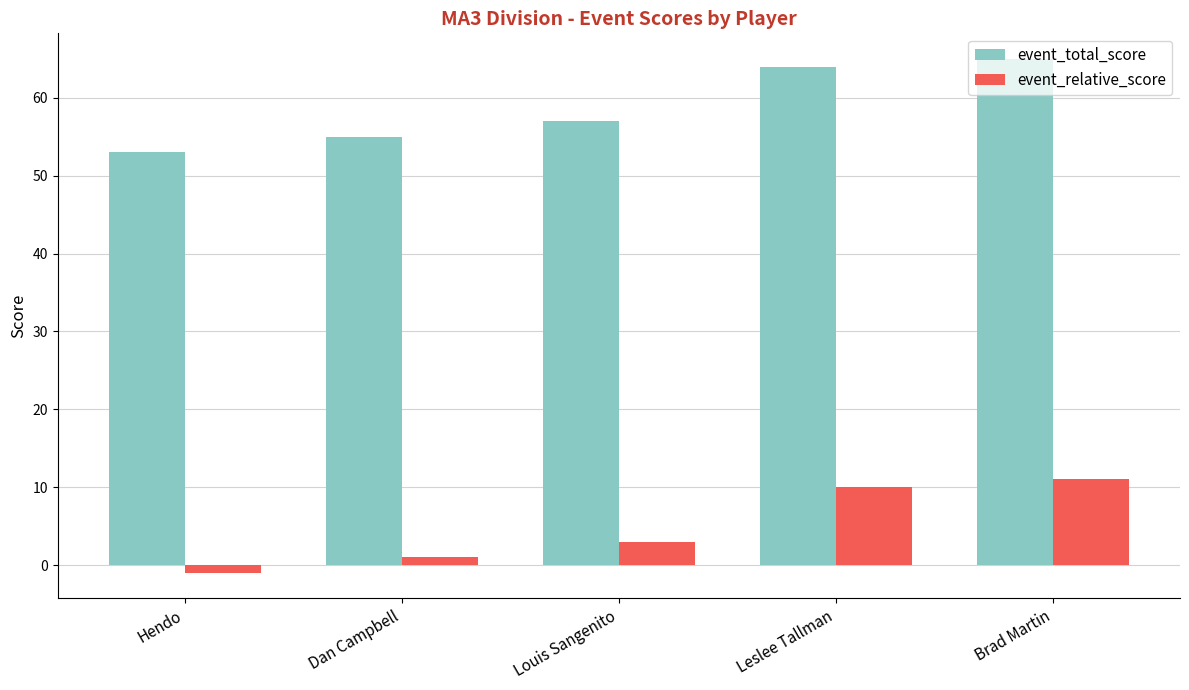

Rank the series by their average value, from highest to lowest.

event_total_score, event_relative_score